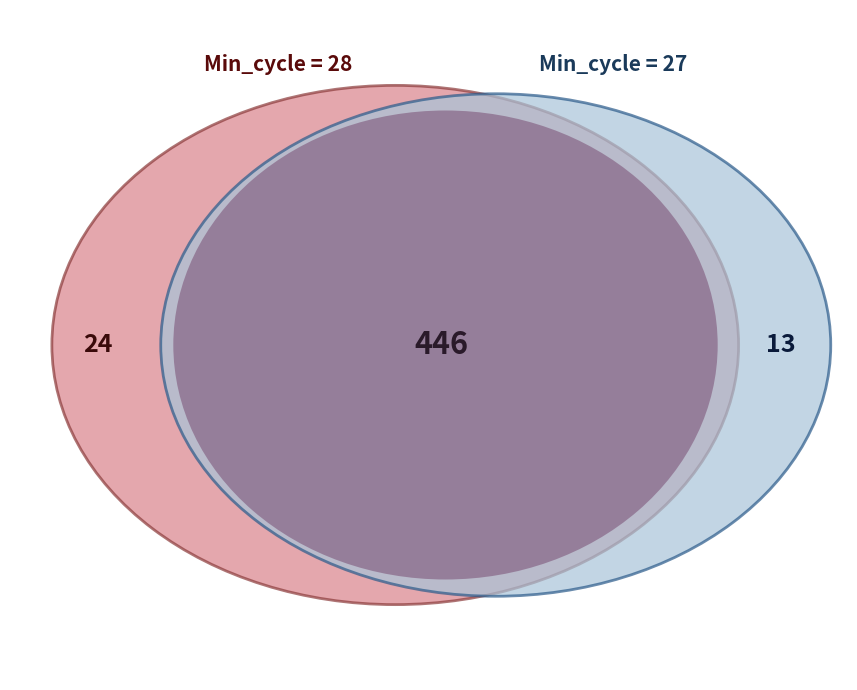

Which slice is the largest?

28